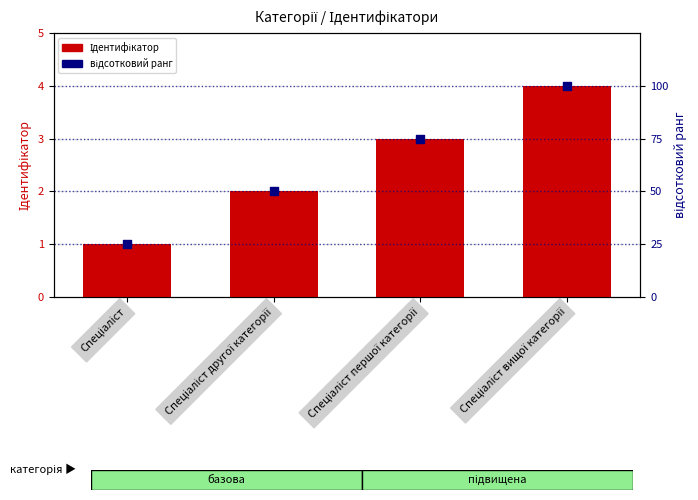

At which category is the sum across all series the highest?

Спеціаліст вищої категорії